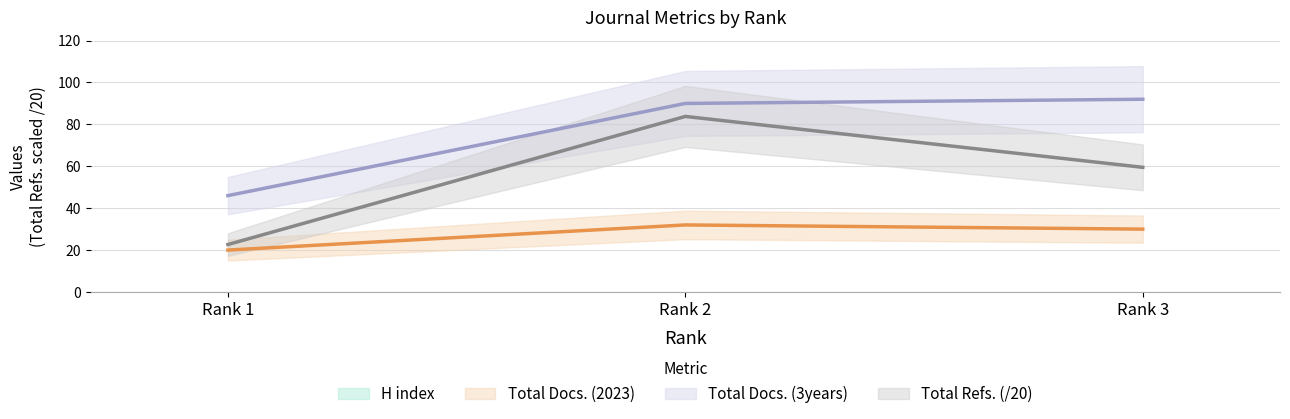

At which category is the sum across all series the highest?

Rank 2